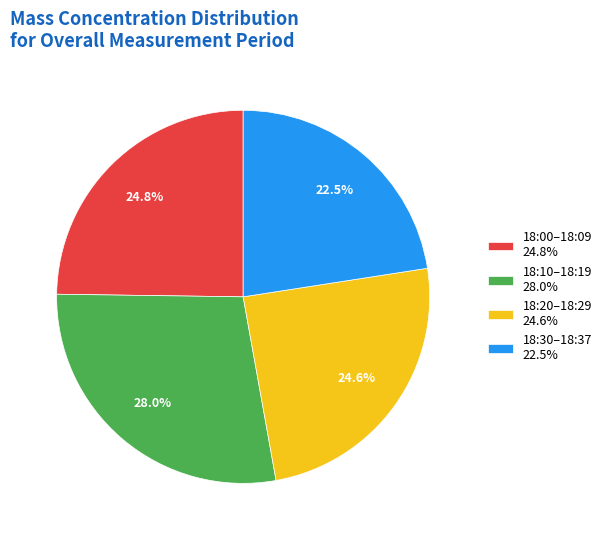

Which slice is the smallest?

18:30–18:37 22.5%